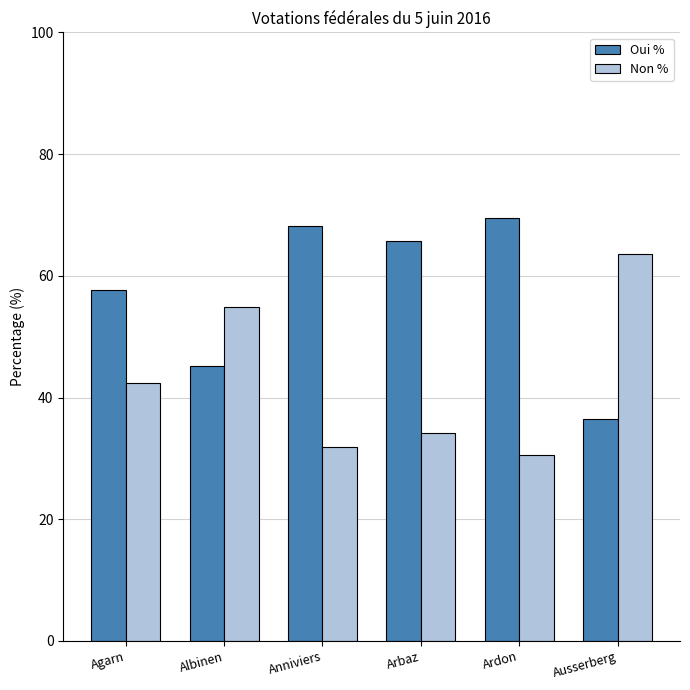

Is the value of Oui % at Arbaz greater than the value of Non % at Albinen?

Yes